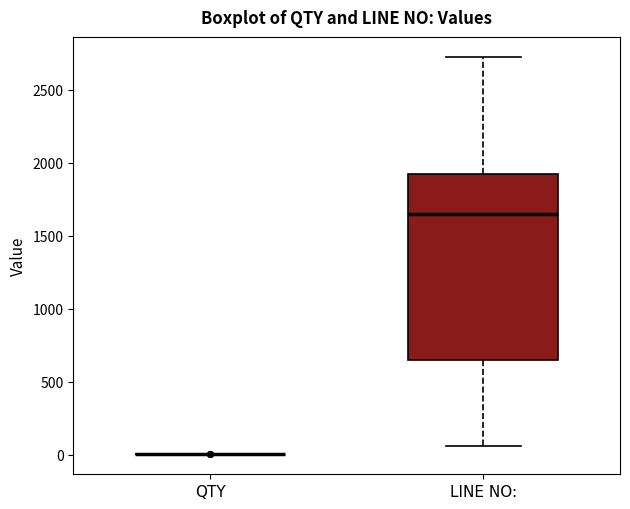

Reading left to right, read every box against the y-axis: the position of its median line, the range the box covers, and the ends of its whiskers. The values are not printed on the chart, so give them approximately, as read against the axis.

QTY: box collapsed to a line at 0, whiskers 0 to 0
LINE NO:: median 1650, box 650 to 1900, whiskers 50 to 2750